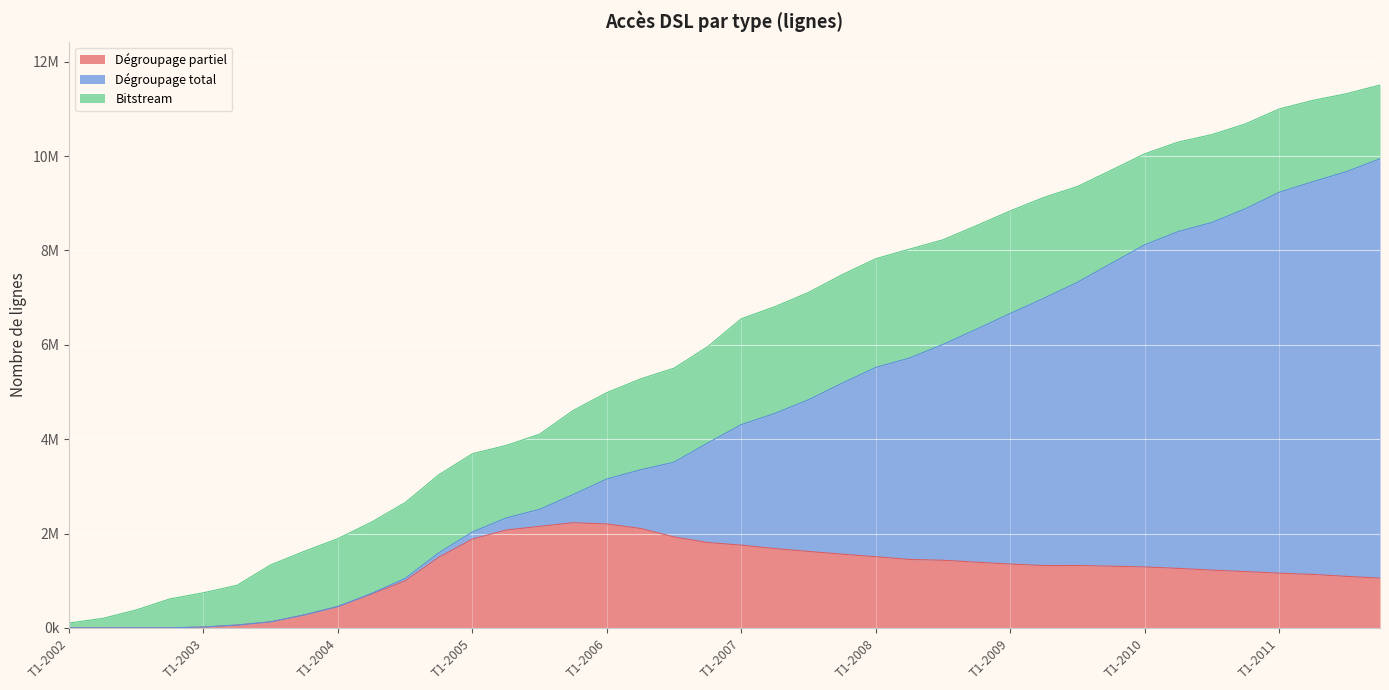

At which label does Dégroupage partiel reach its peak?

T4-2005